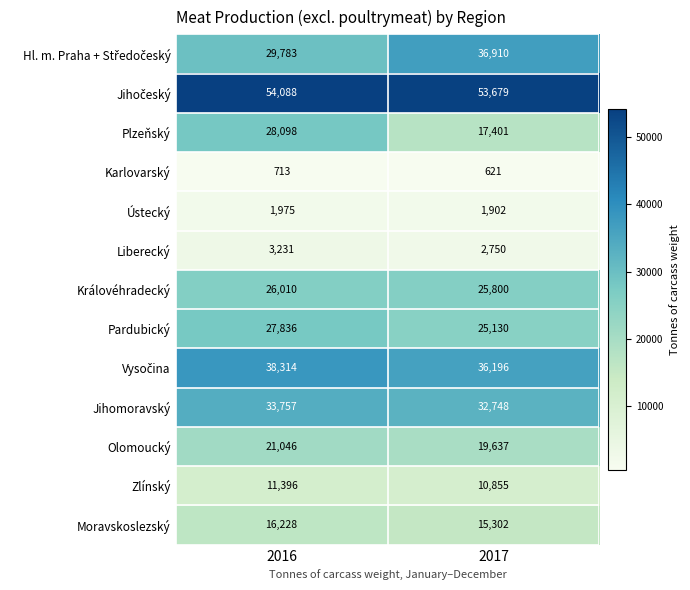

What is the spread (max minus min) of values at 2017?

53058